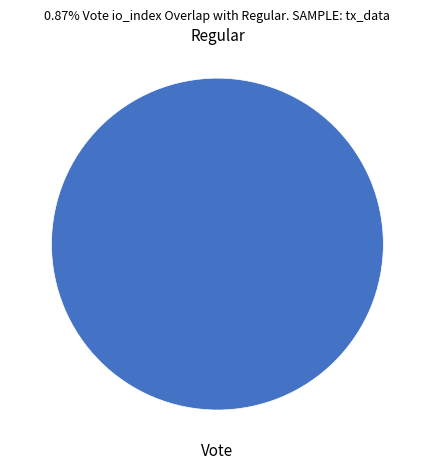

What is the change in value from Regular to Vote?

+2